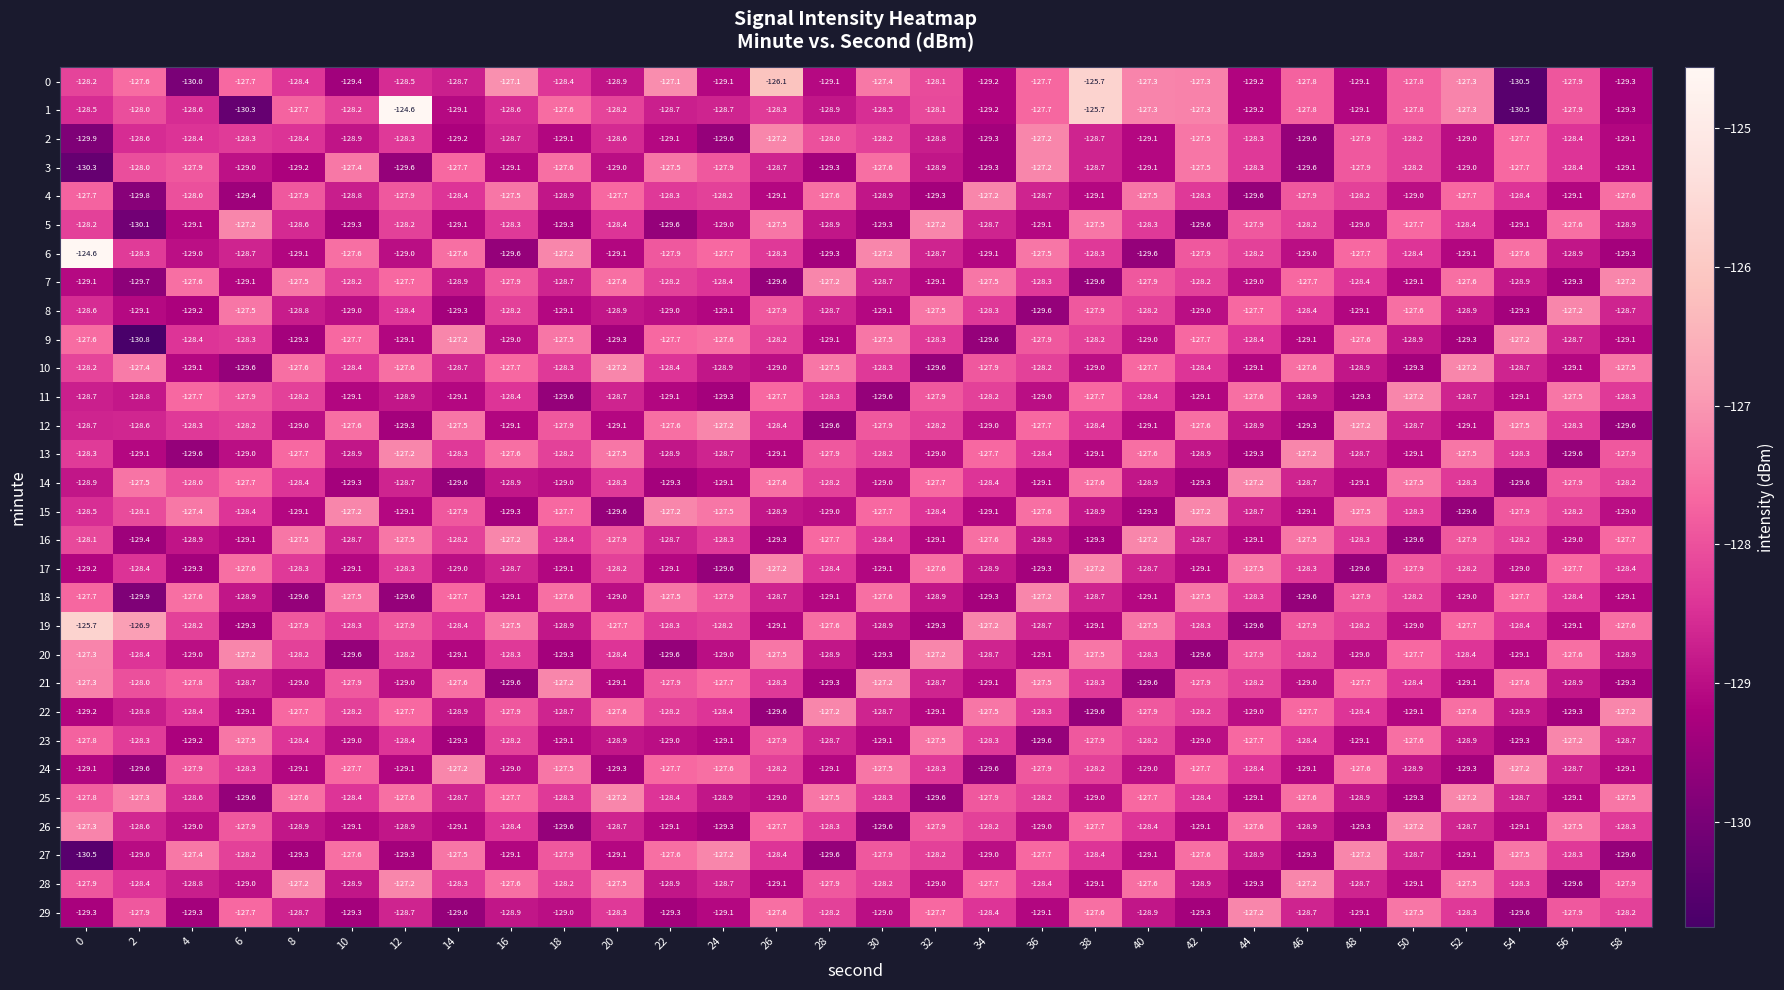

At which category is the sum across all series the highest?

38